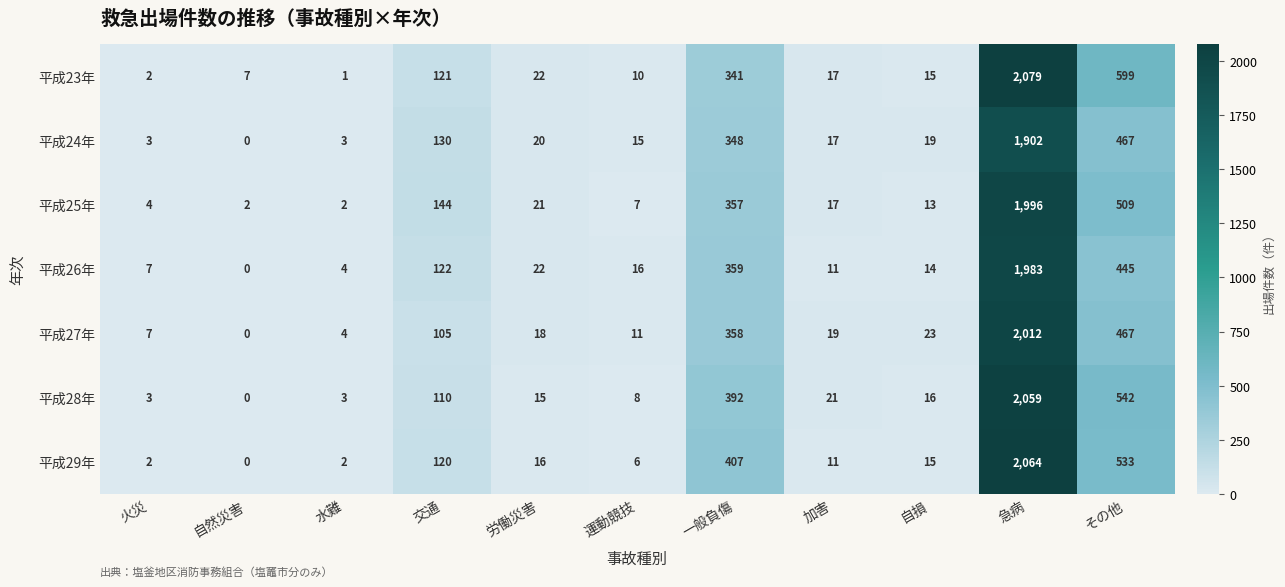

At how many categories does at least one series exceed 355?

3